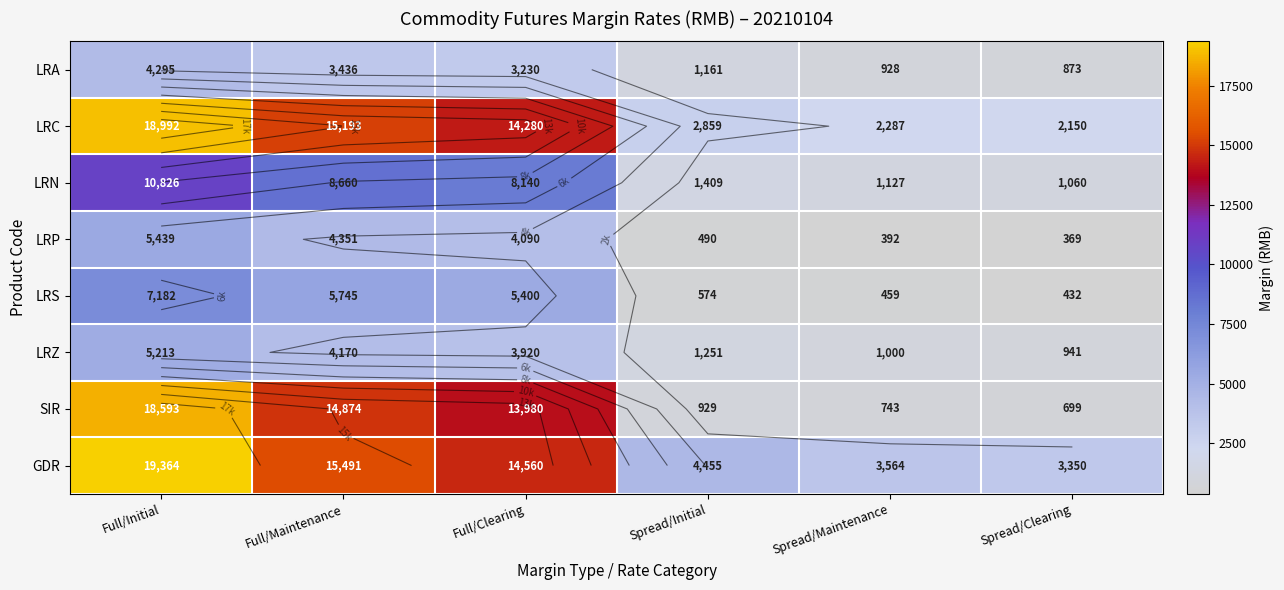

What is the spread (max minus min) of values at Spread/Clearing?

2981